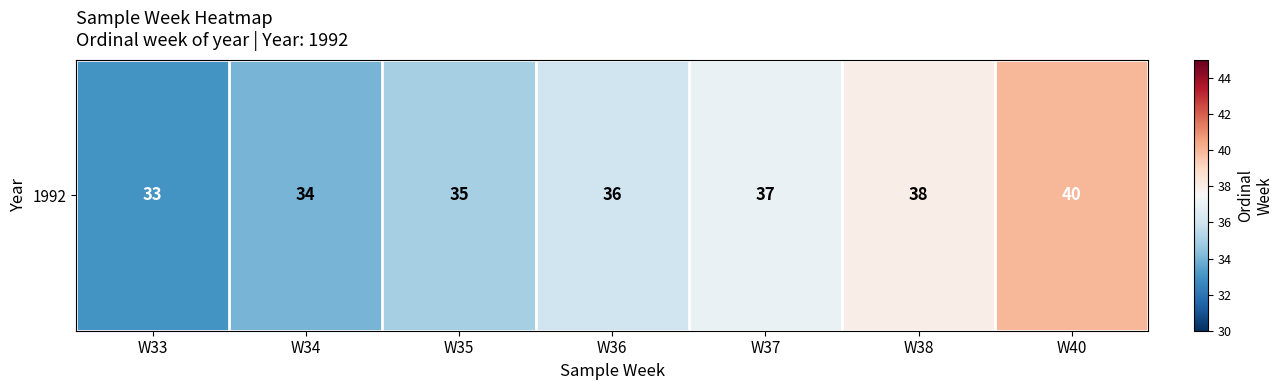

What is the difference between the maximum and minimum values?

7